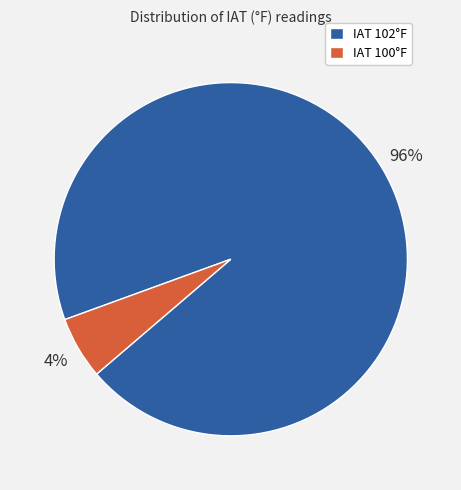

To the nearest percent, what is the average slice percentage?

50%